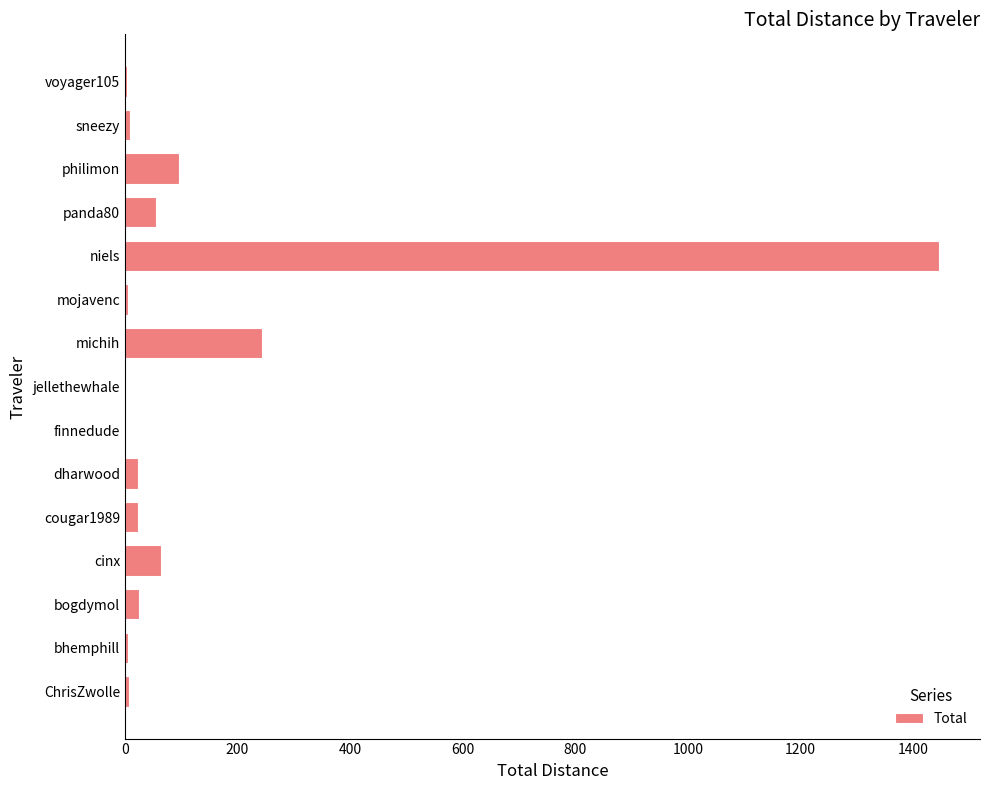

What is the greatest value displayed?

1446.5